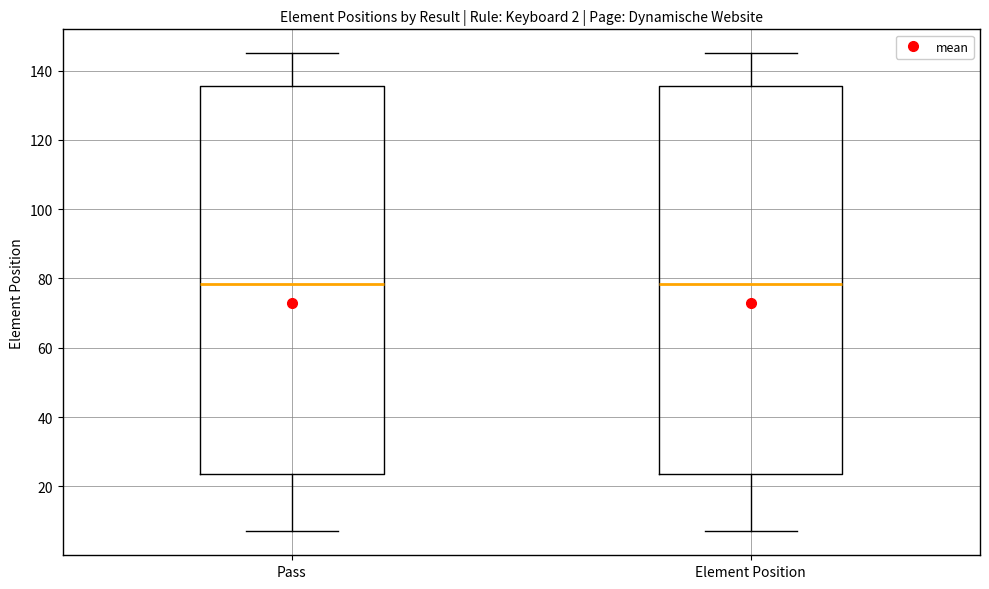

Reading left to right, transcribe this box plot: for each box, give where its median line is, the range the box spans, and where its two whiskers end, as read against the y-axis. The values are not printed on the chart, so give them approximately, as read against the axis.

Pass: median 78, box 24 to 136, whiskers 8 to 146
Element Position: median 78, box 24 to 136, whiskers 8 to 146